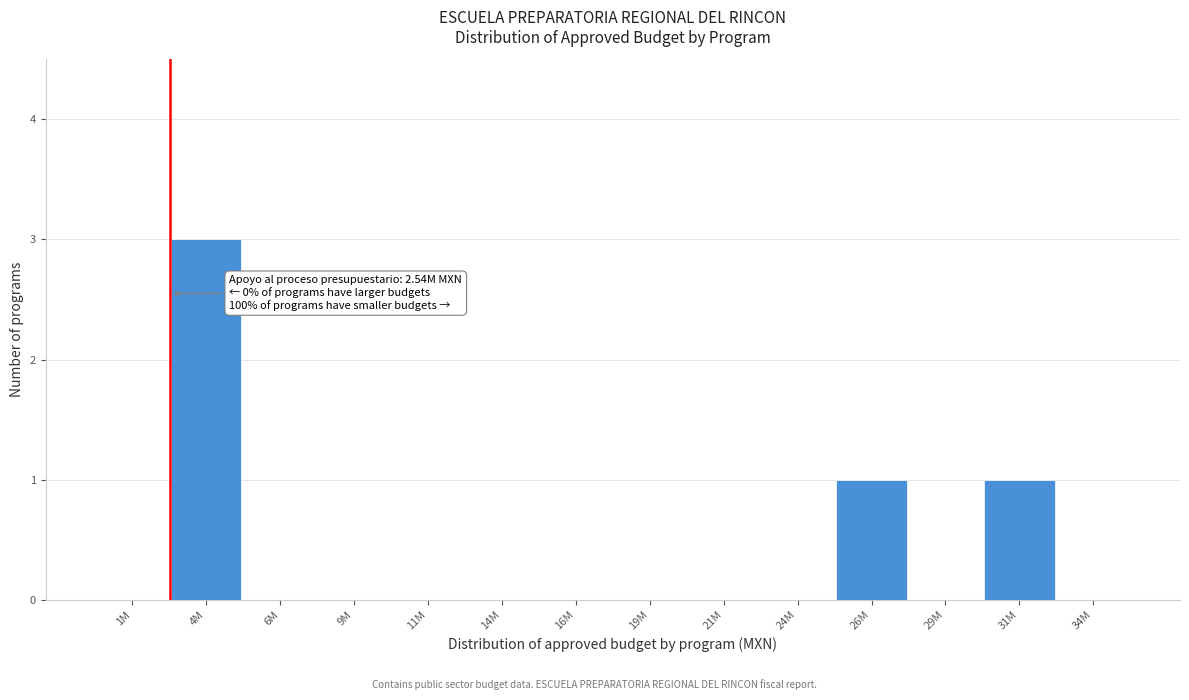

Reading right to left, what are all the values shown in this chart?

34M=0	31M=1	29M=0	26M=1	24M=0	21M=0	19M=0	16M=0	14M=0	11M=0	9M=0	6M=0	4M=3	1M=0